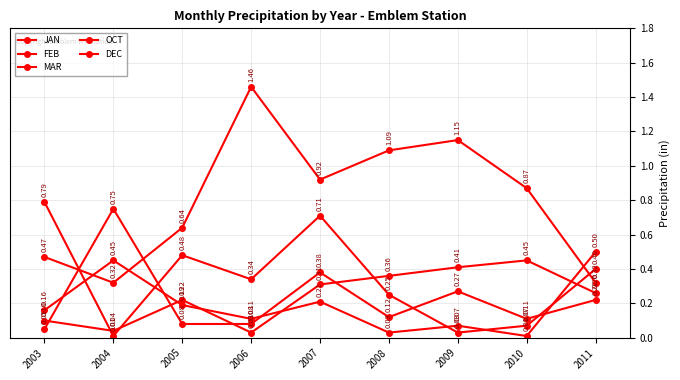

At which label does JAN reach its minimum?

2006